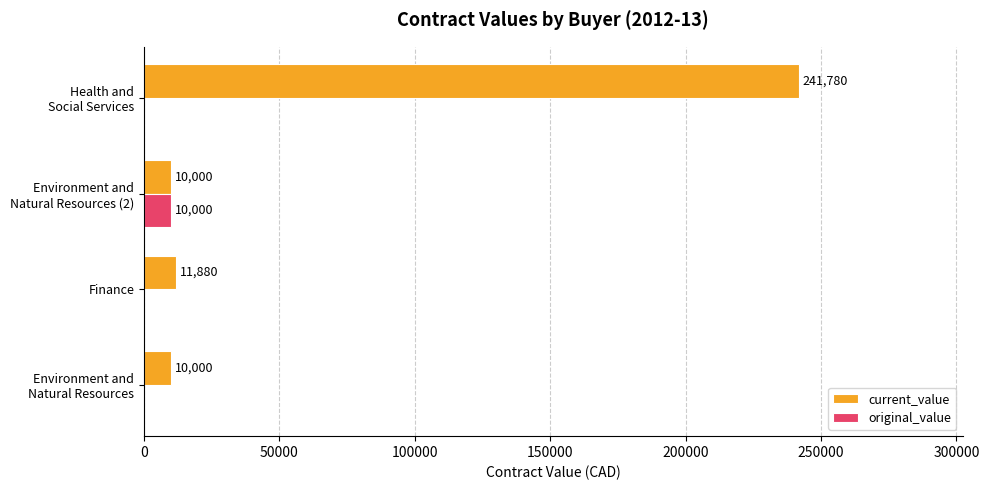

Which series has the largest total across all categories?

current_value